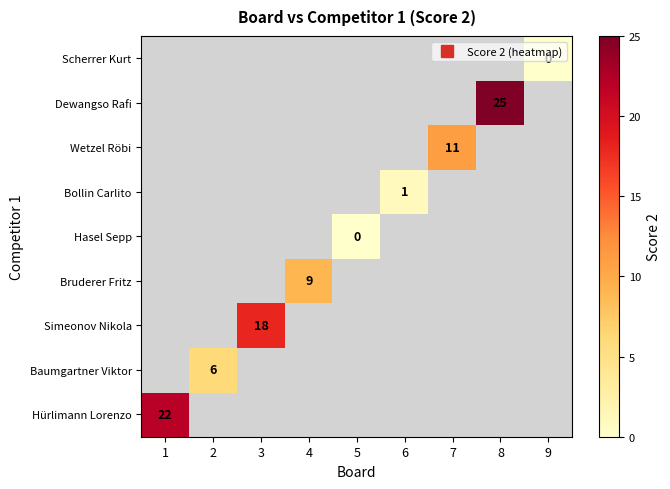

Which has a higher value, 2 or 7?

2